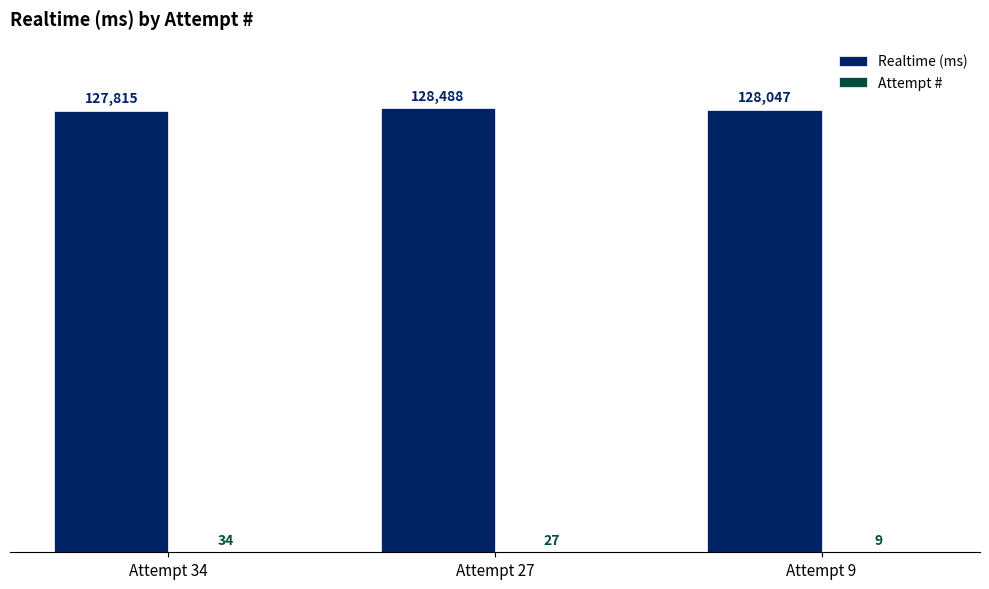

What is the maximum value shown in the chart?

128488